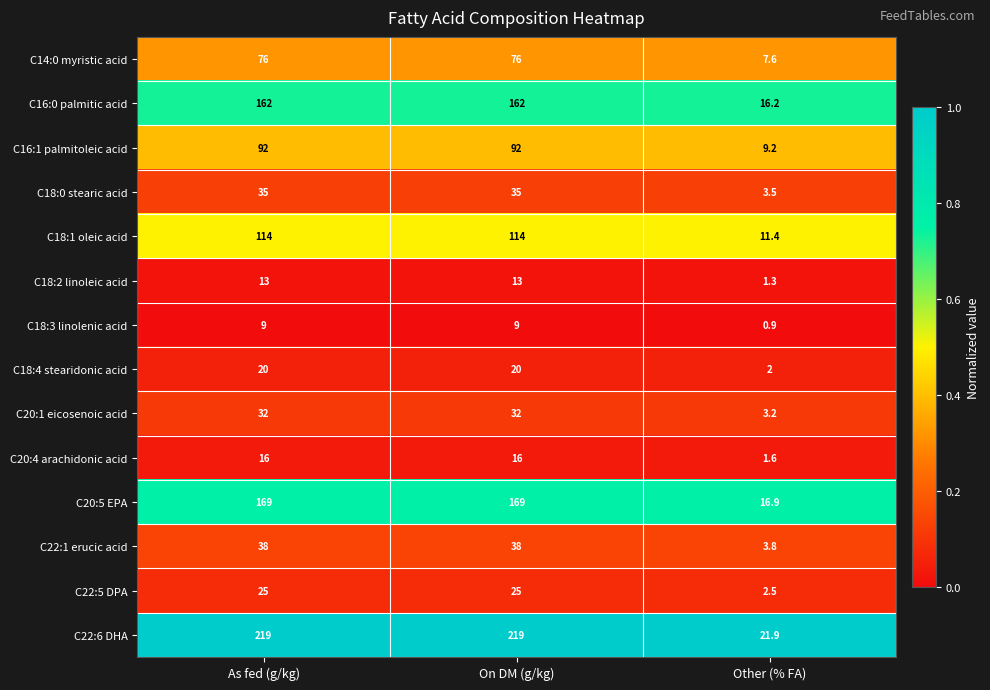

Which series has the widest spread of values?

C22:6 DHA